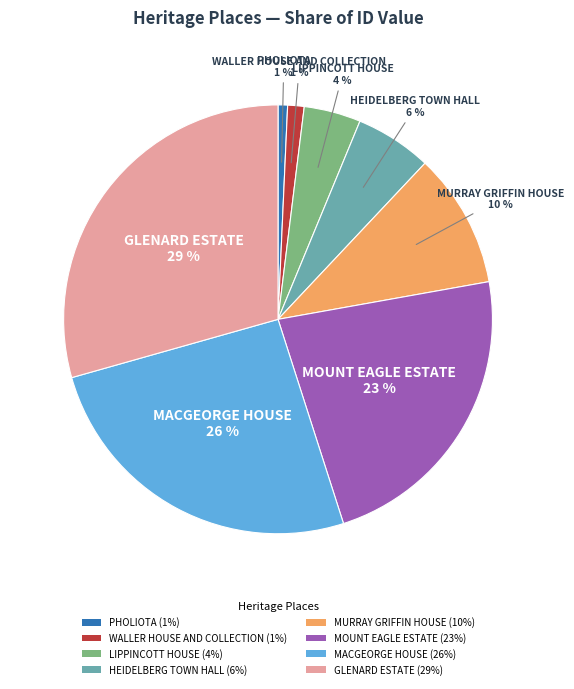

Which slice is the largest?

GLENARD ESTATE